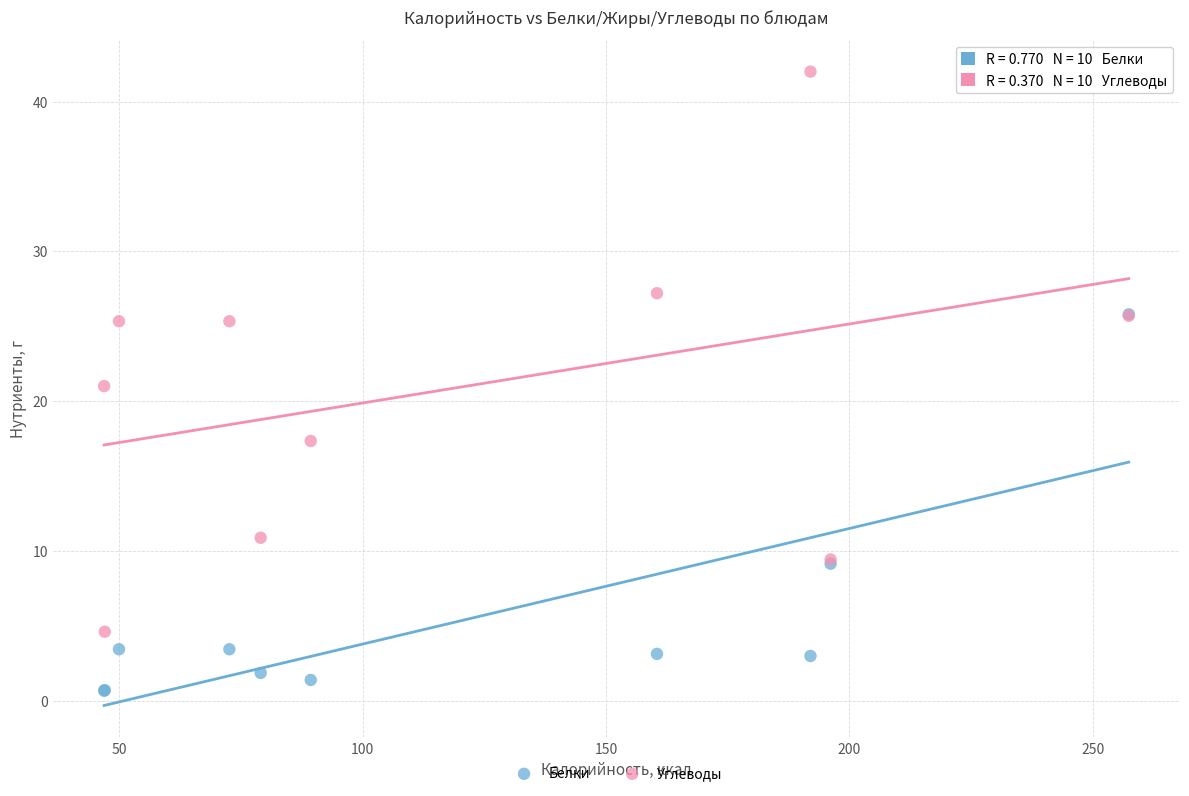

What are all the series names shown in the legend?

Белки, Углеводы